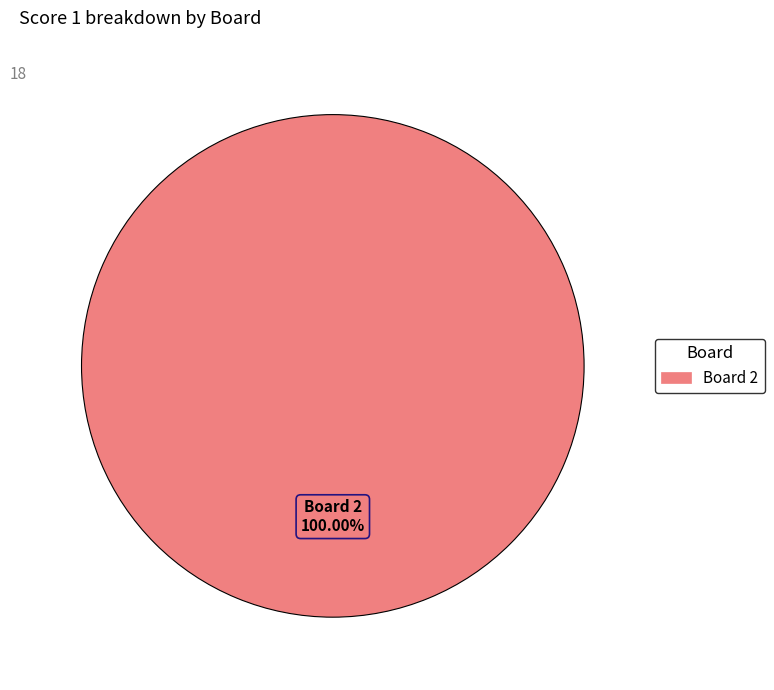

Does any single category account for the majority?

Yes